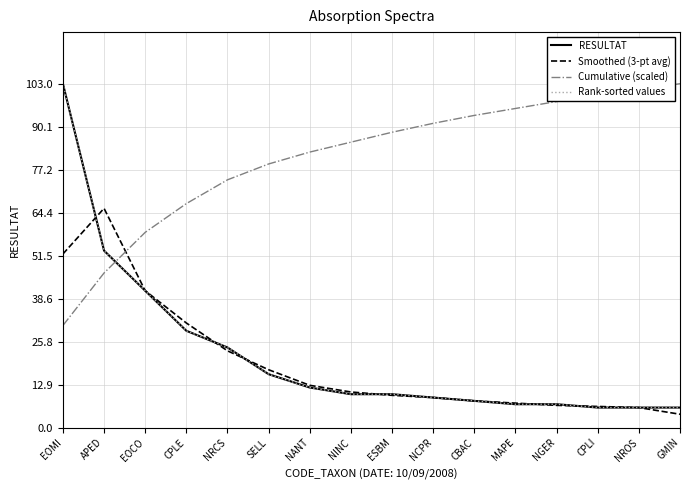

The value of Rank-sorted values at NANT is 12.0. True or false?

True